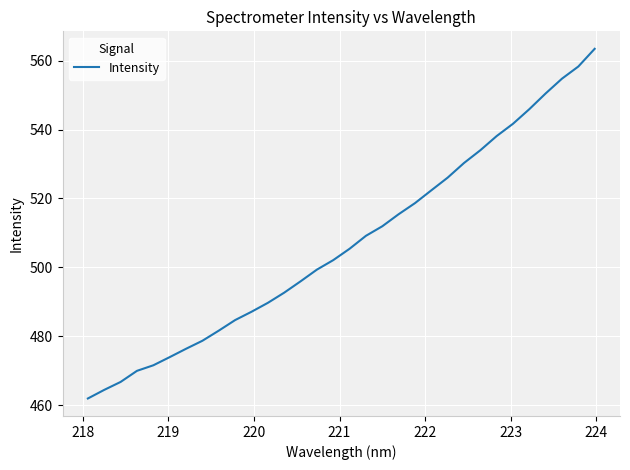

What is the average value?

507.0